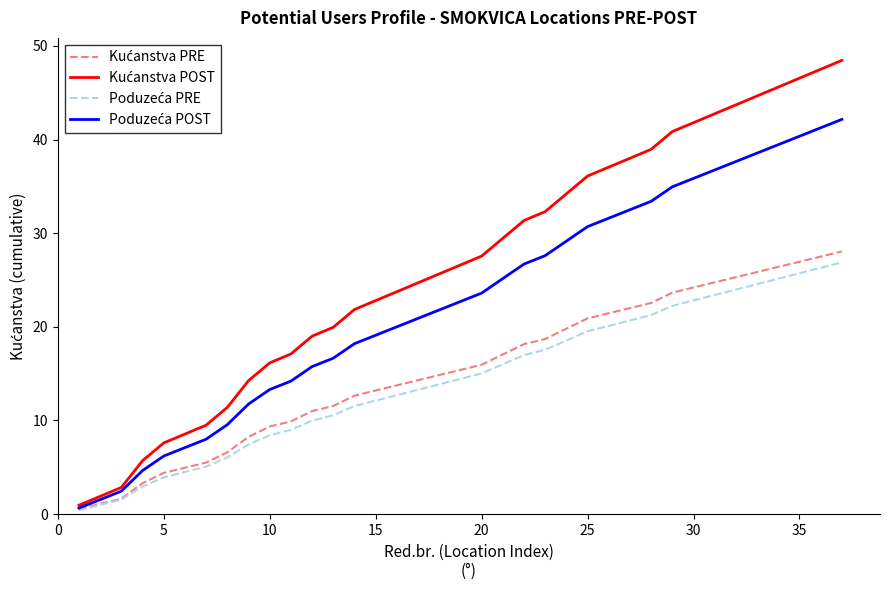

What is the value of the Poduzeća POST point at the 28th from the left?

33.4